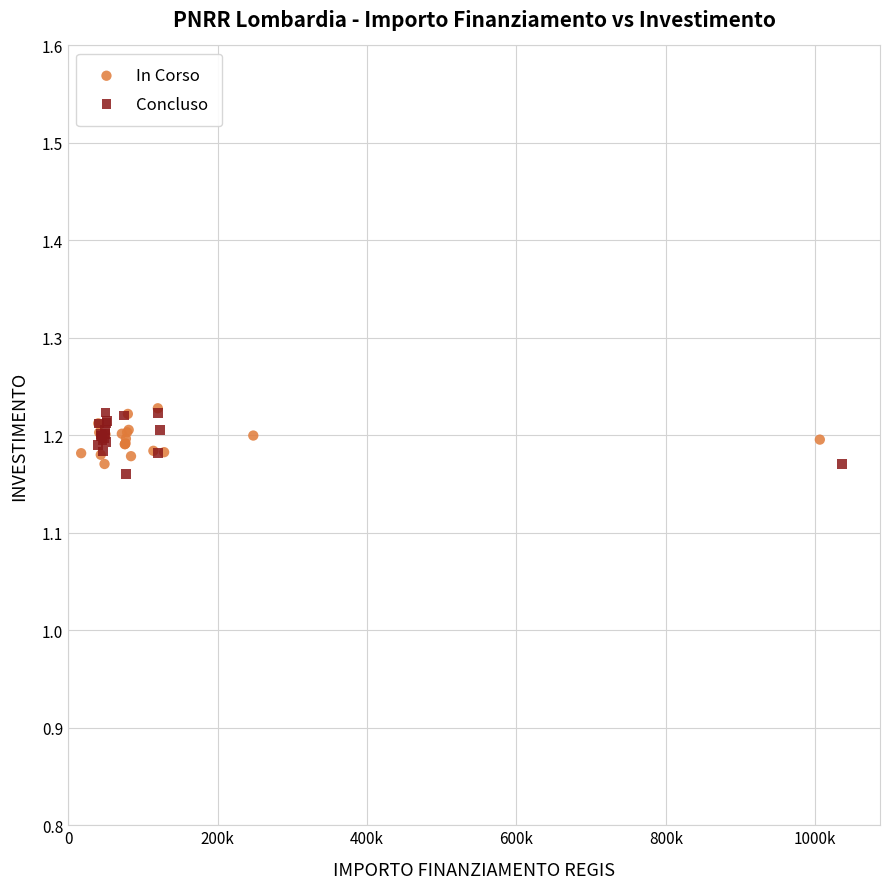

What are all the series names shown in the legend?

In Corso, Concluso